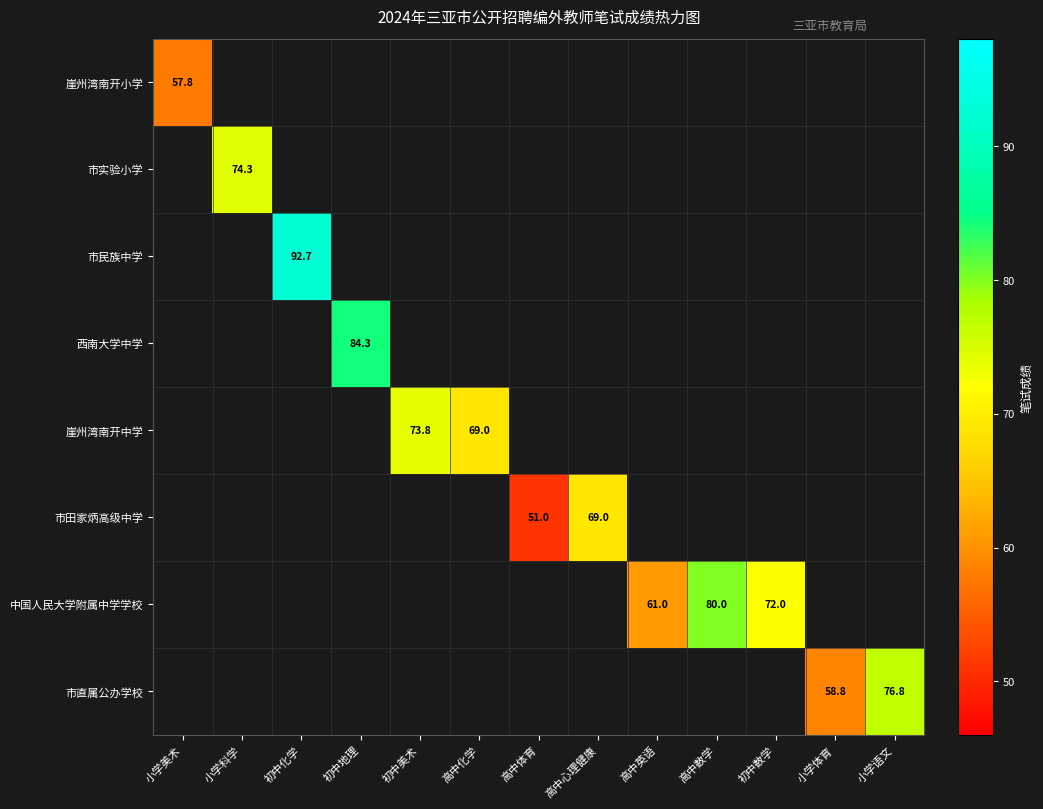

What is the minimum value shown in the chart?

51.0